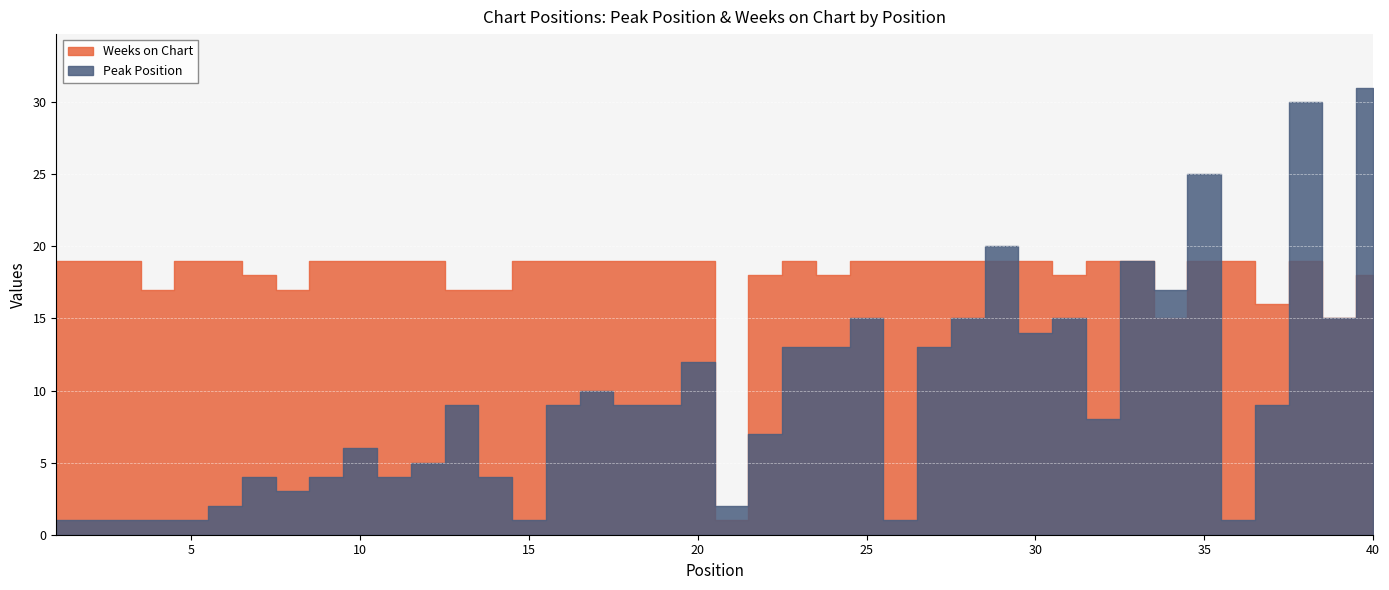

What is the minimum value for Weeks on Chart?

1